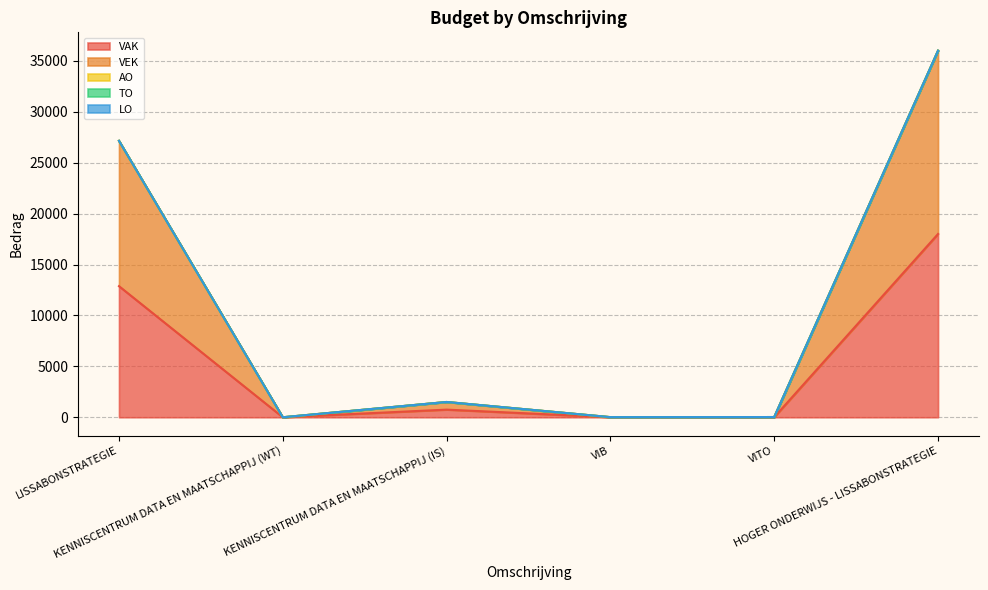

How many lines are shown in the chart?

5